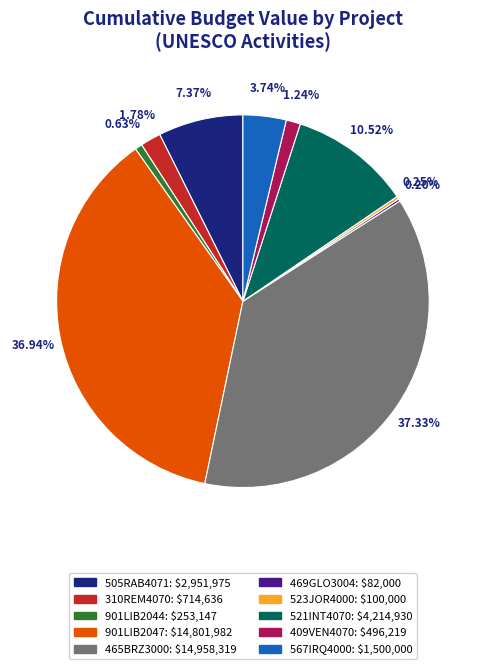

Is there any slice that represents more than half of the pie?

No